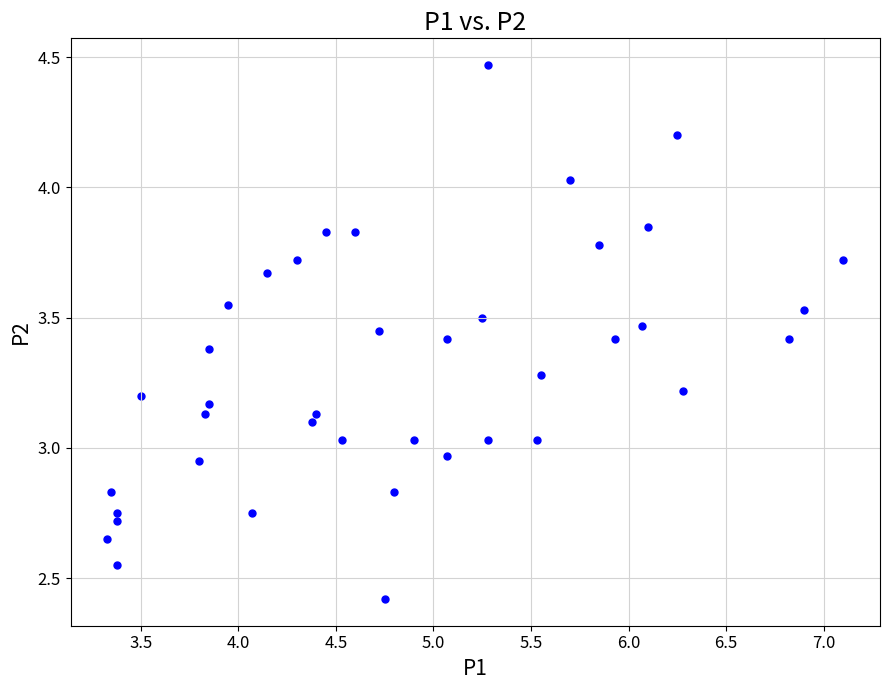

How many points are shown in the scatter plot?

40